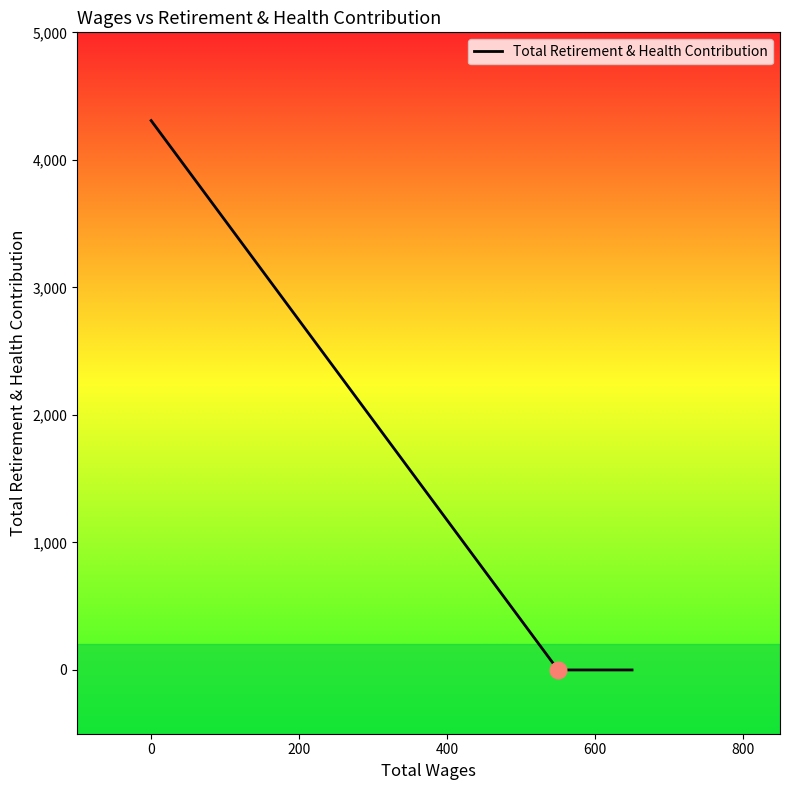

What is the greatest value displayed?

4308